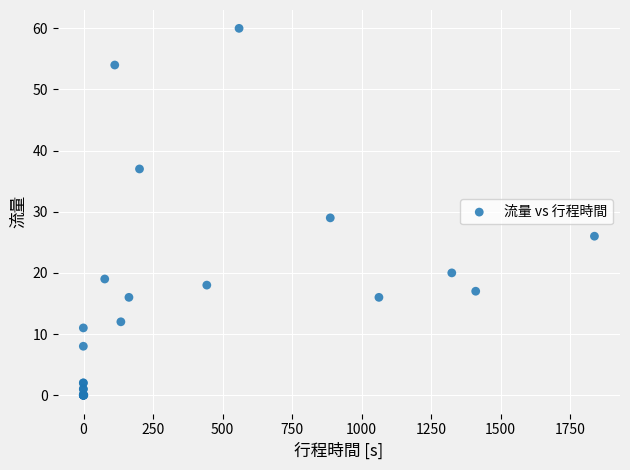

What Y value in the scatter plot is closest to 30?

29